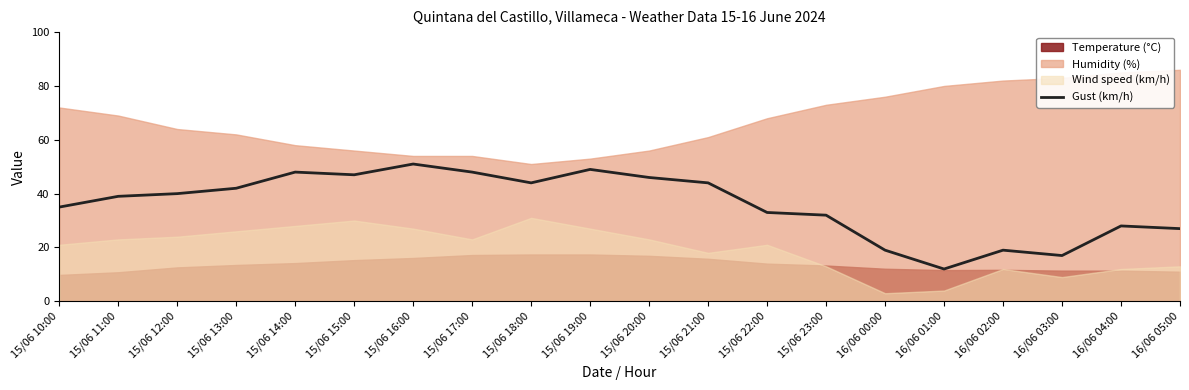

The value of Gust (km/h) at 16/06 03:00 is 27. True or false?

False